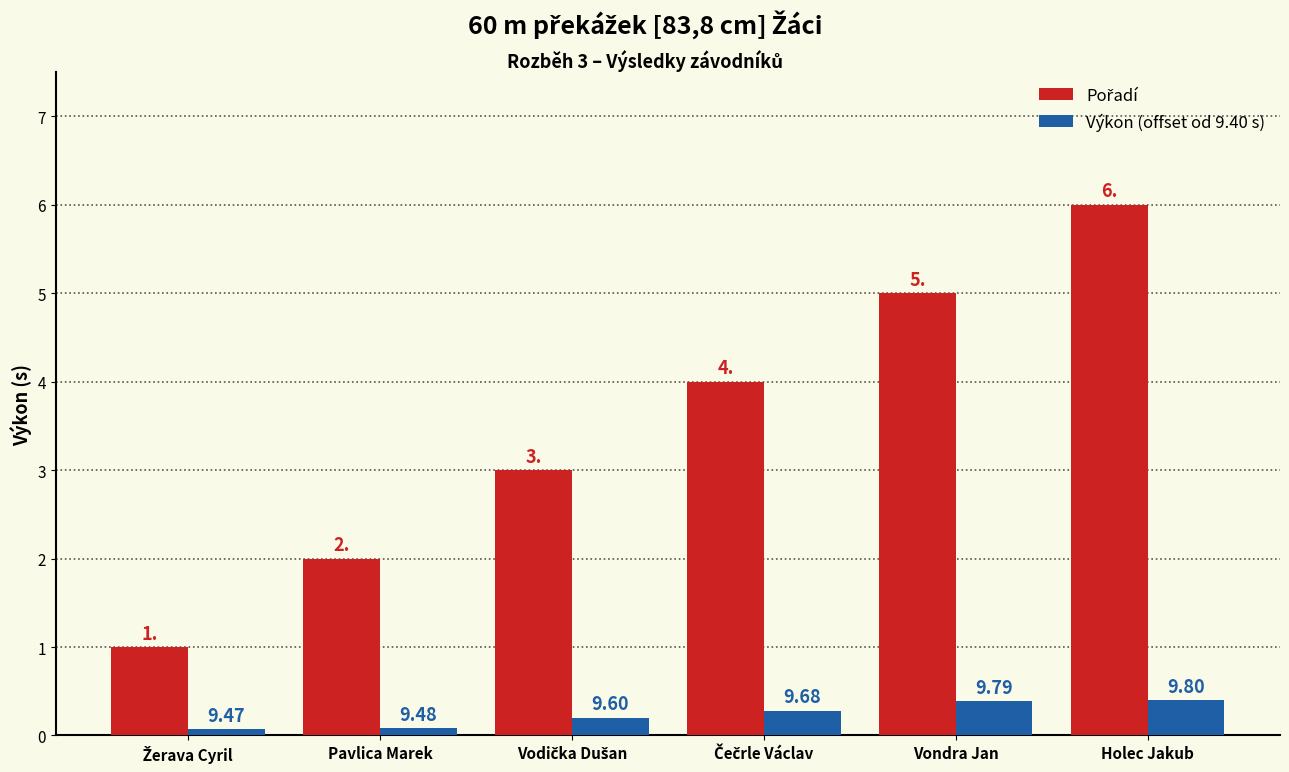

What position from the left is Vondra Jan?

5